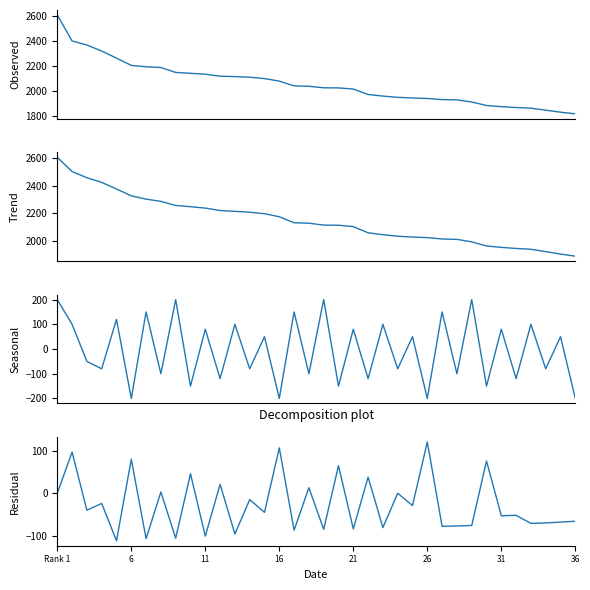

How many values in the Residual series exceed -45?

17